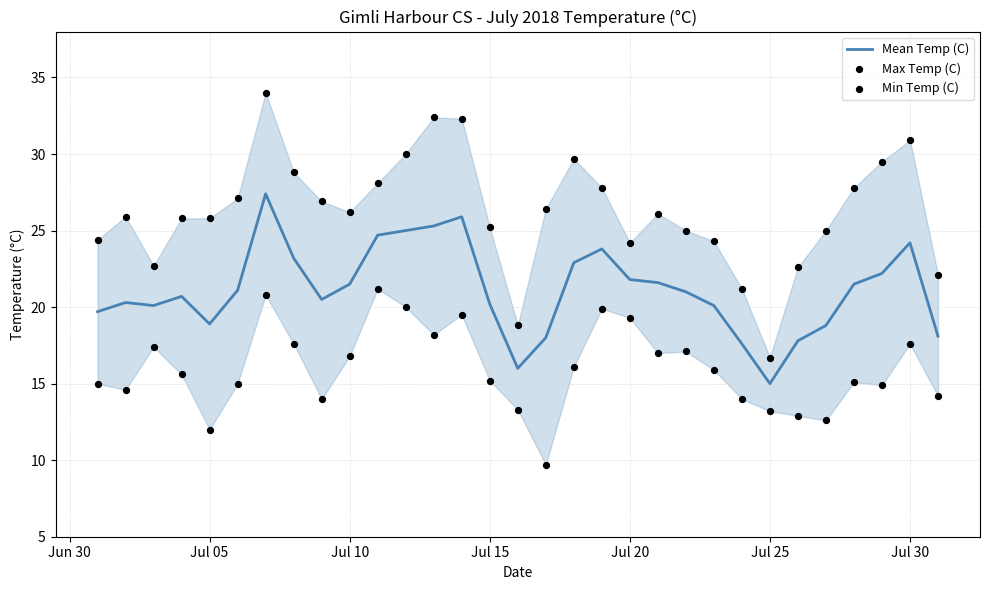

Which series reaches the maximum Y coordinate?

Max Temp (C)